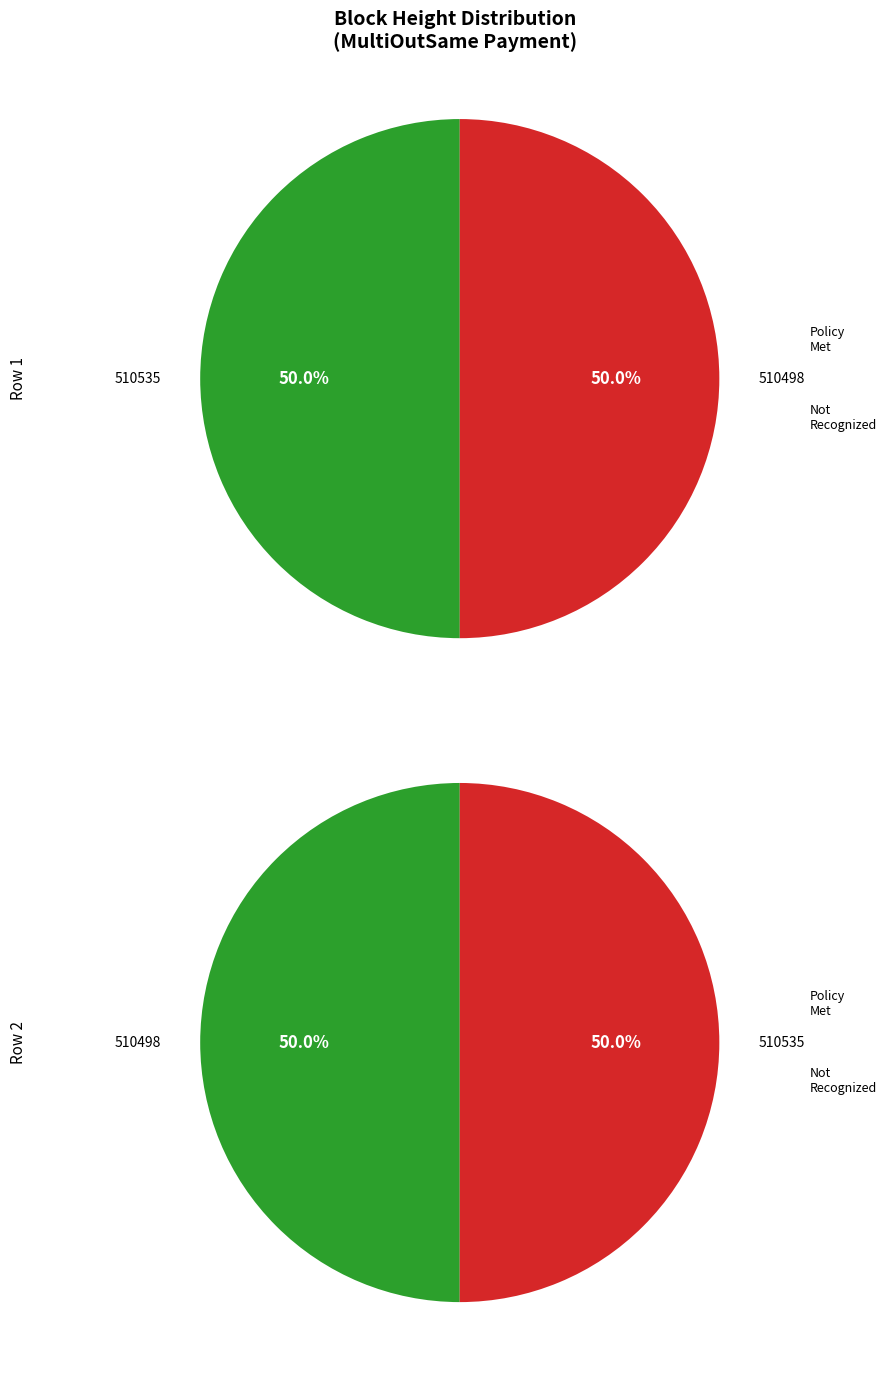

What is the majority slice?

510535